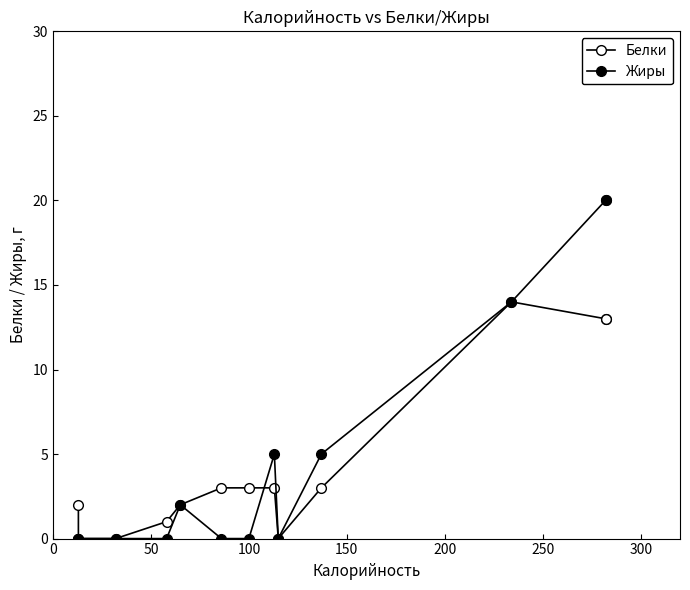

Rank the series by their average value, from highest to lowest.

Жиры, Белки